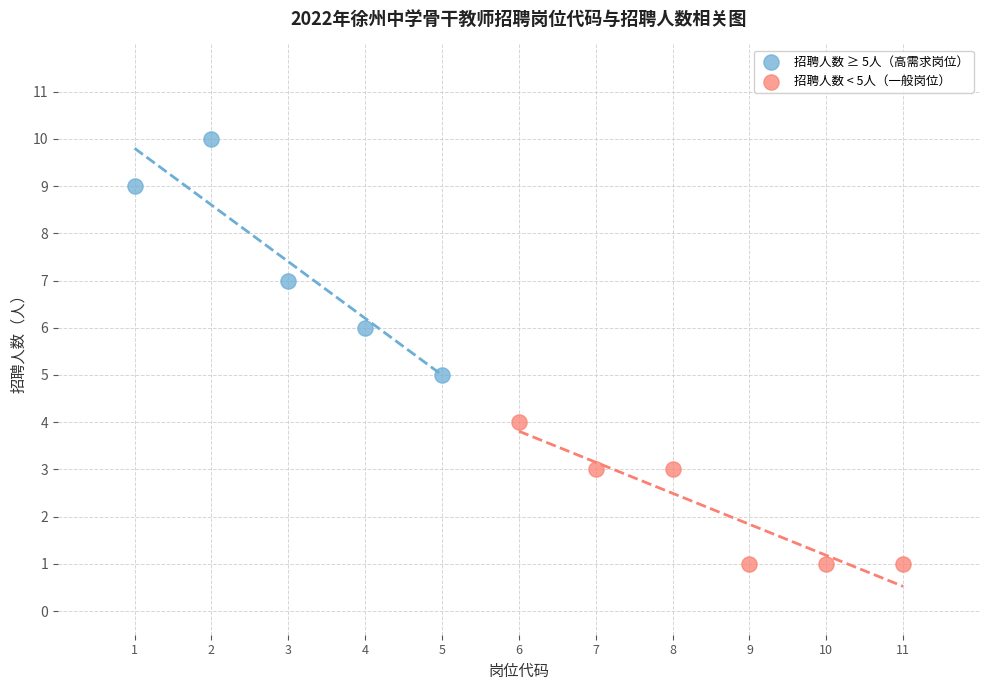

Which series reaches the maximum Y coordinate?

招聘人数 ≥ 5人（高需求岗位）